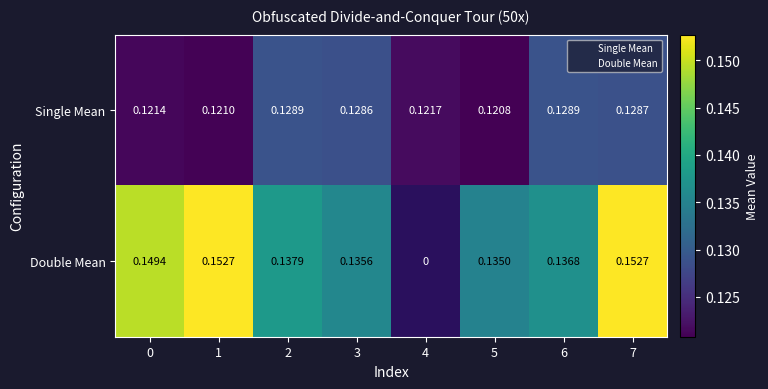

The Double Mean series shows -1 at 5. True or false?

False